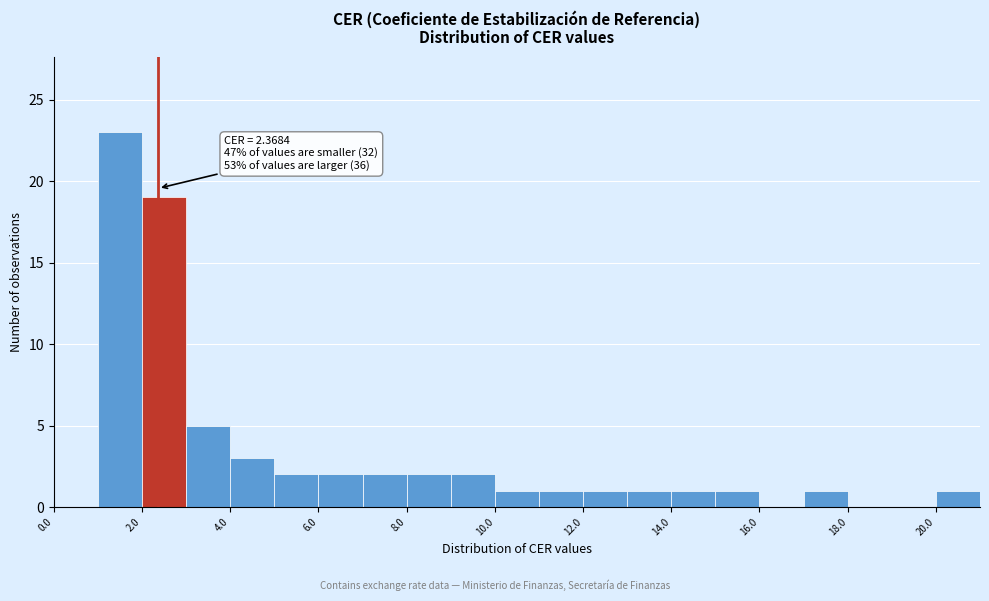

Over which range of the x-axis is the bar tallest?

1 to 2